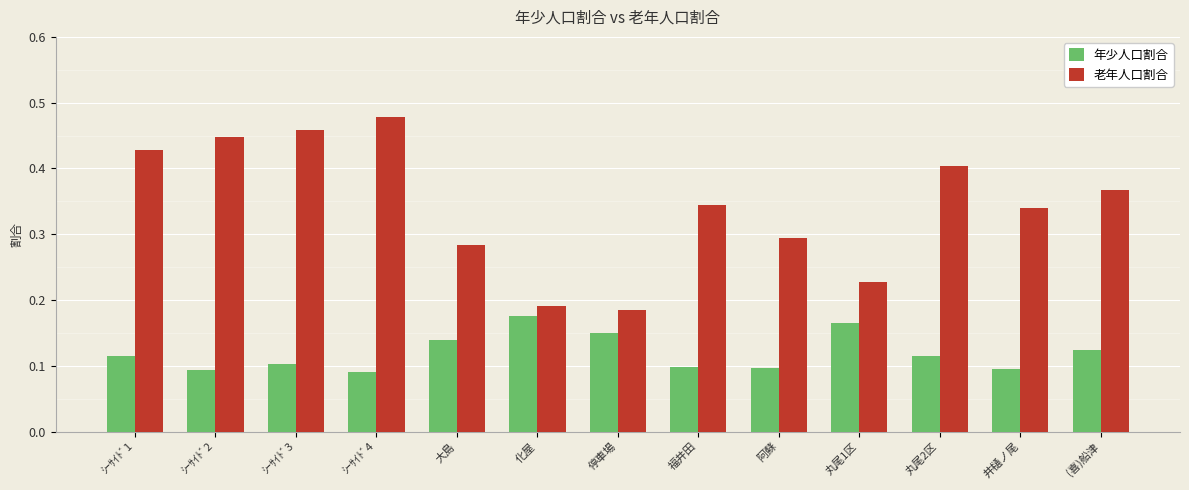

How many bars are there in total?

26